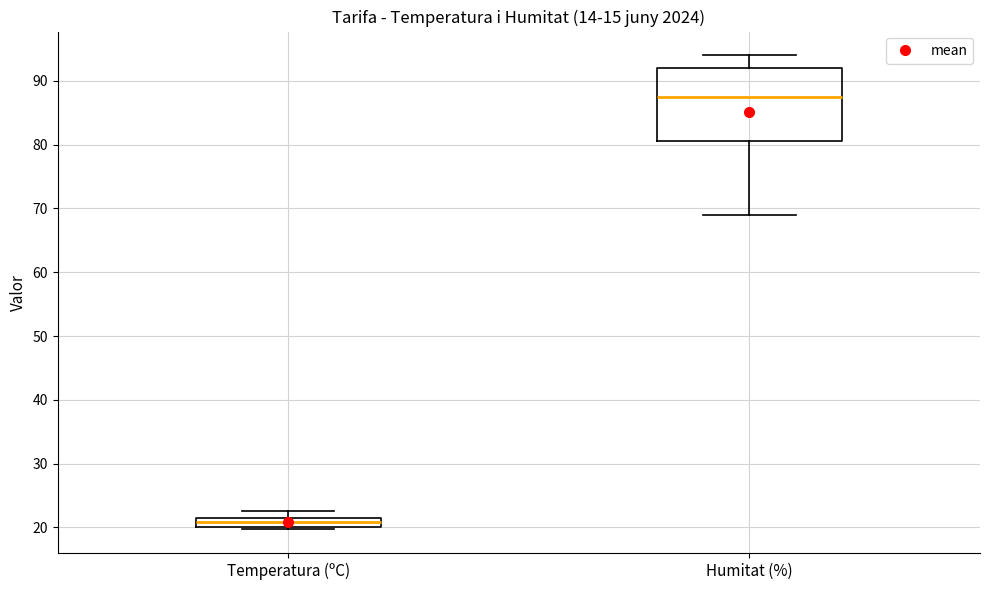

Which box's median line is the lowest?

Temperatura (ºC)